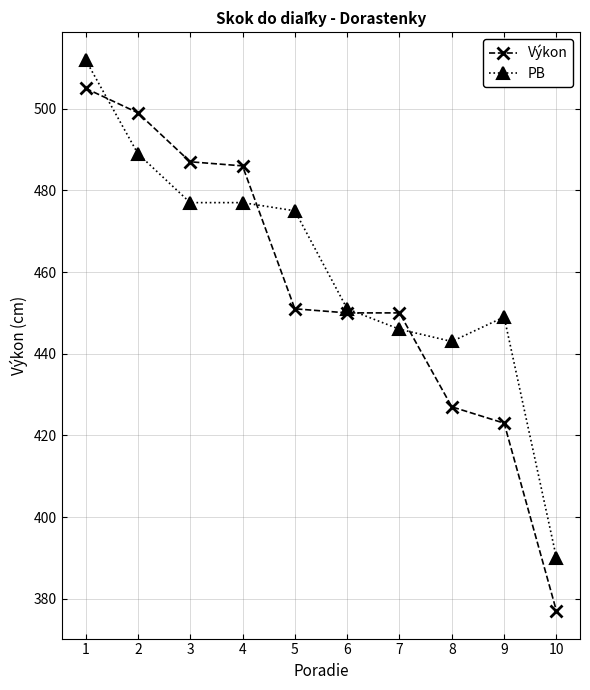

How many data points does each series have?

10